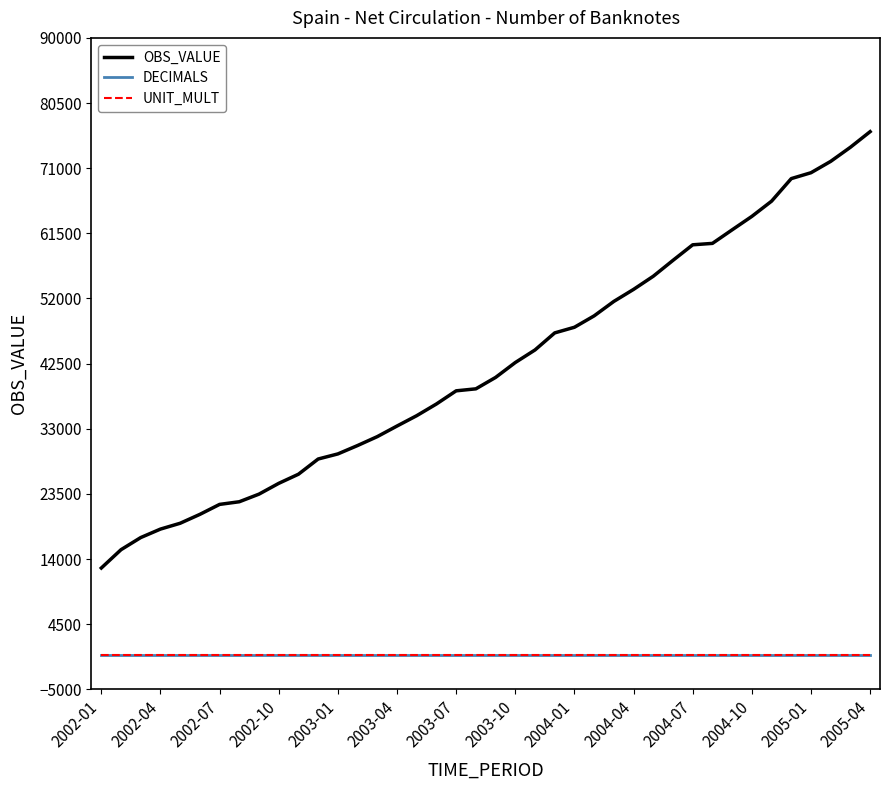

Does the chart have visible grid lines?

No